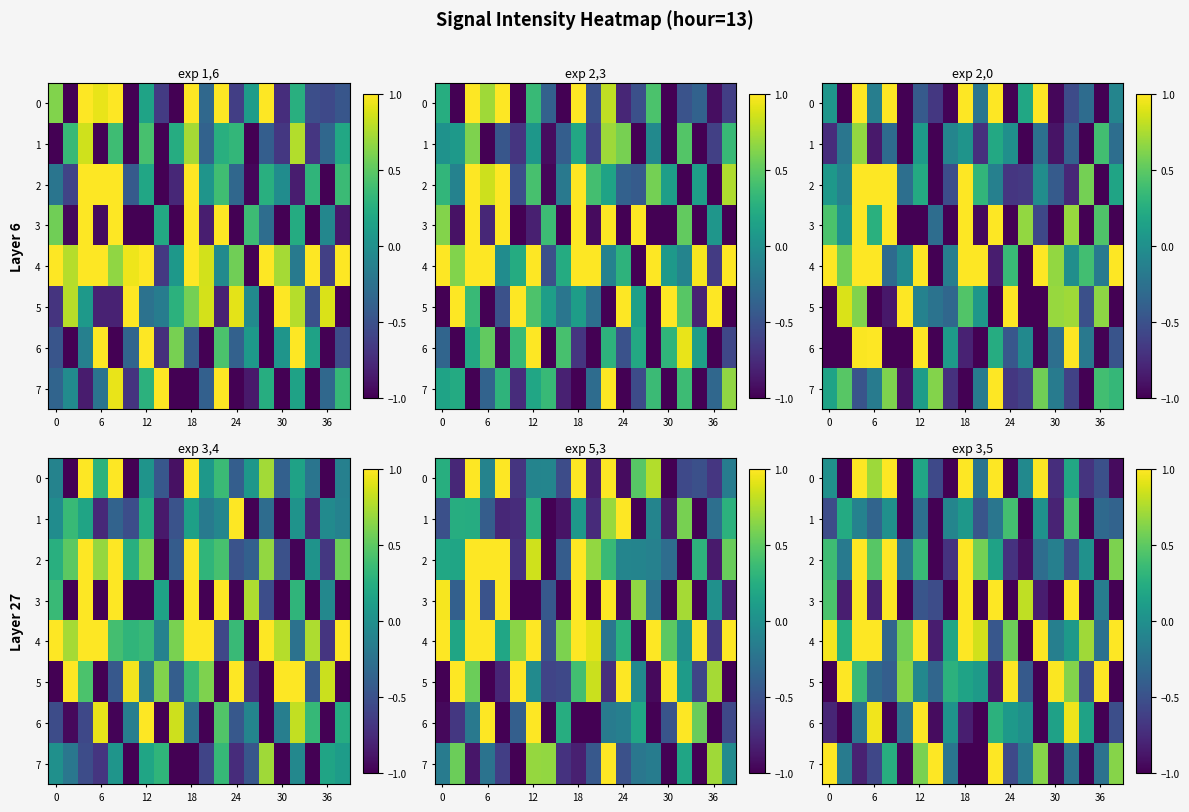

The value of row_0 at 13 is -0.1. True or false?

False